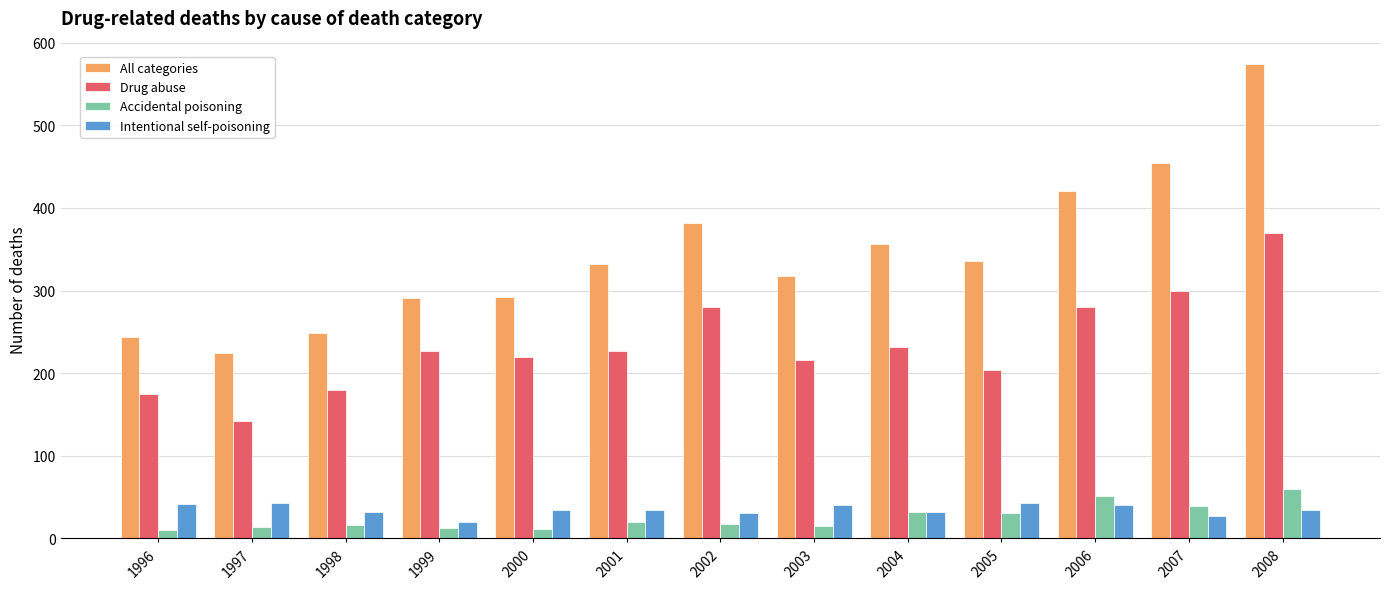

True or false: Intentional self-poisoning has a value of 43 at 2005.

True